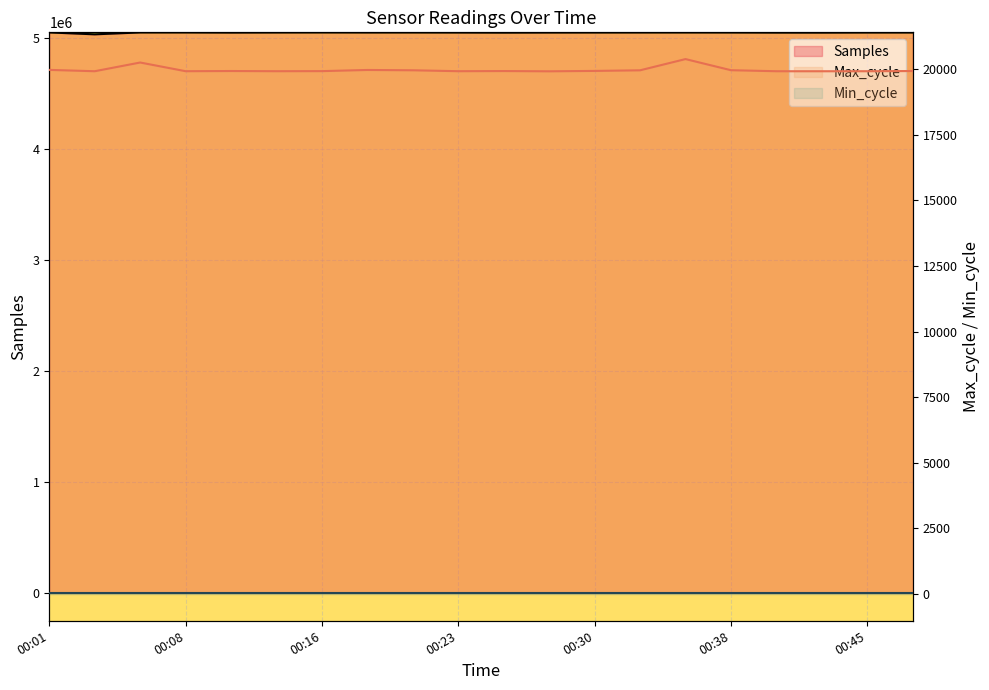

What is the average value of the Samples series?

5045359